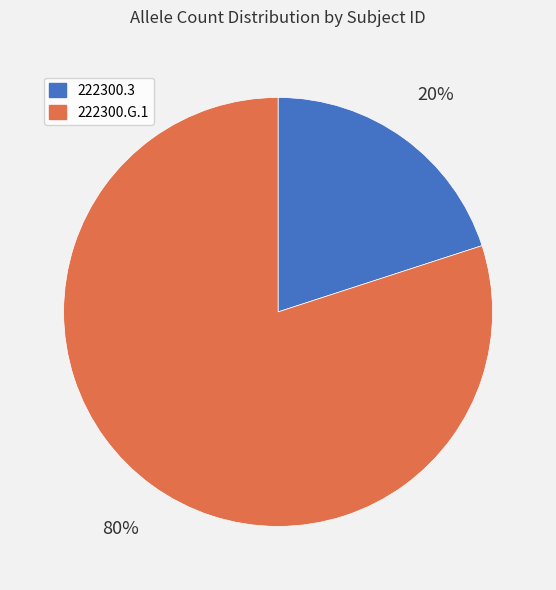

What is the ratio of the value at 222300.G.1 to the value at 222300.3?

4.0